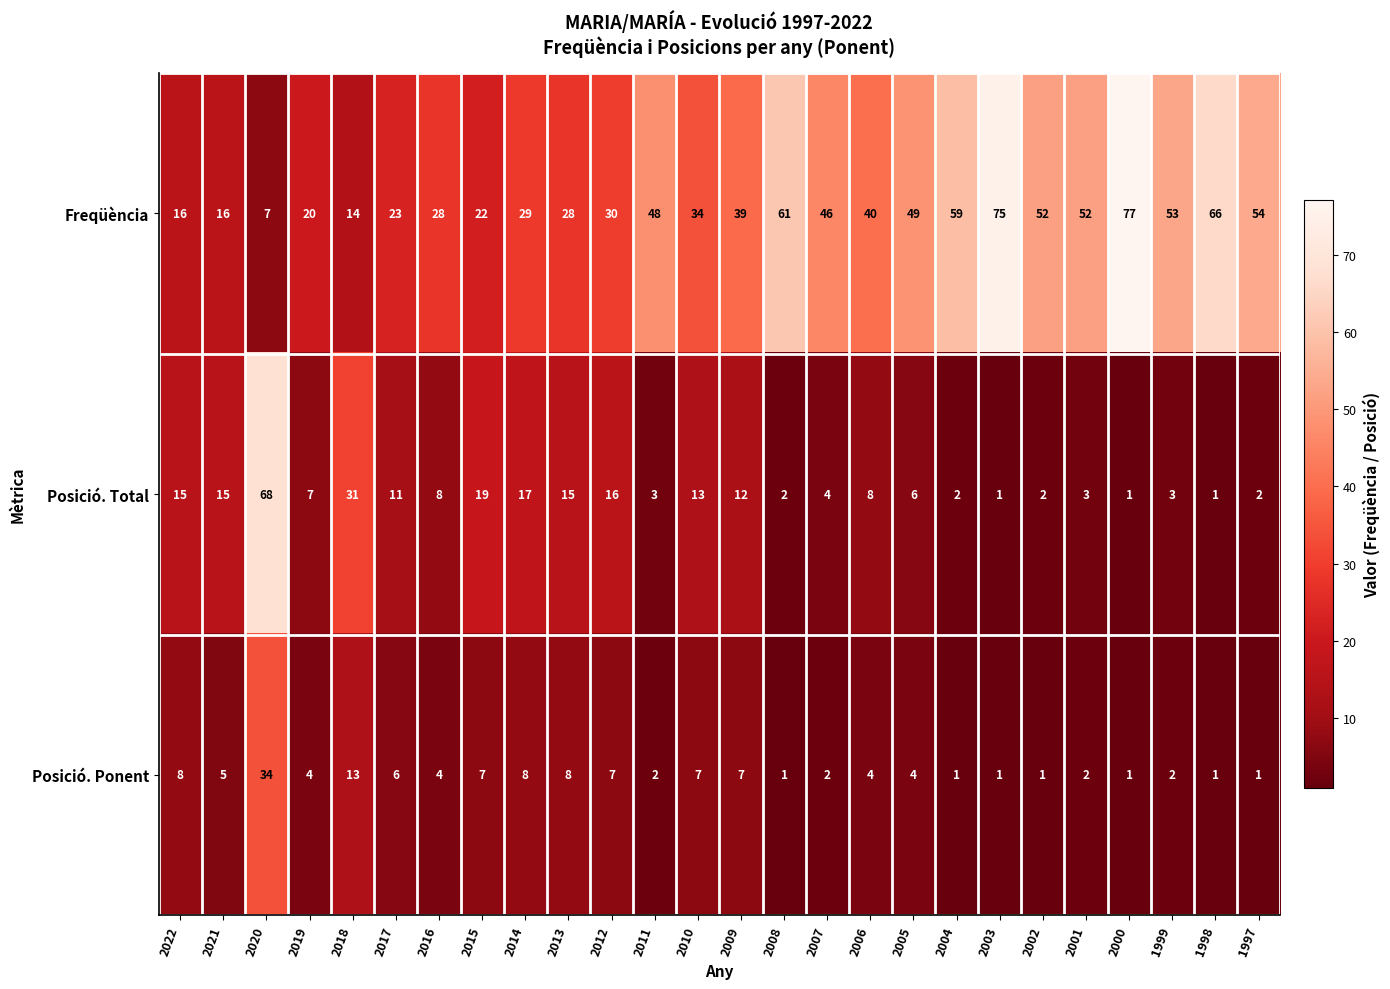

Rank the series by their maximum value, from highest to lowest.

Freqüència, Posició. Total, Posició. Ponent